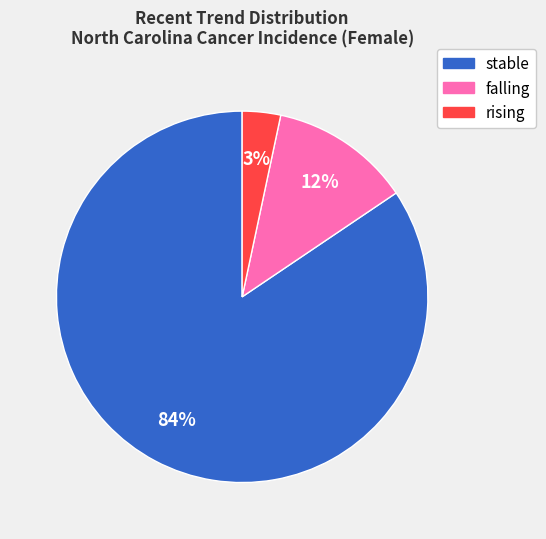

Which slice is the largest?

stable